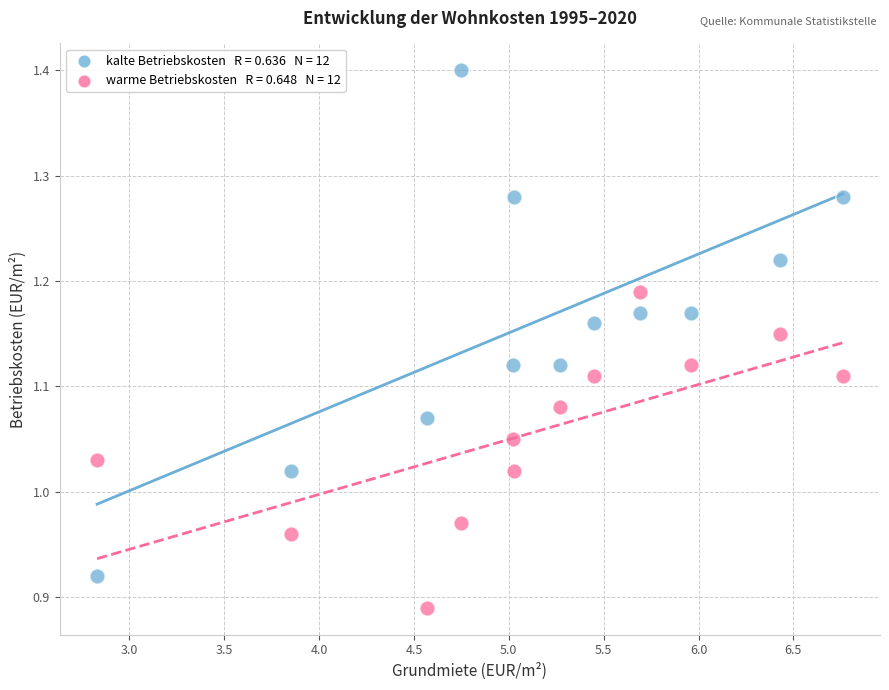

Across all data points, what is the range of Y values (max minus min)?

0.5